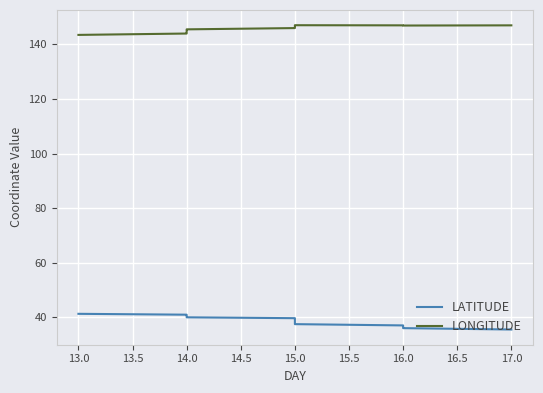

How many data points in LATITUDE are less than 39?

7